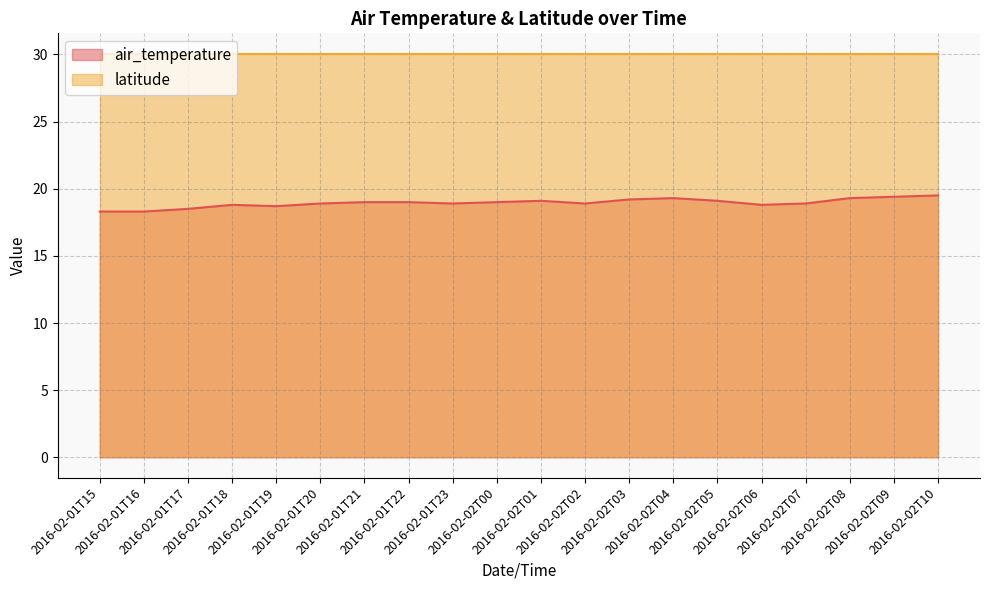

Count the number of categories in the chart.

20